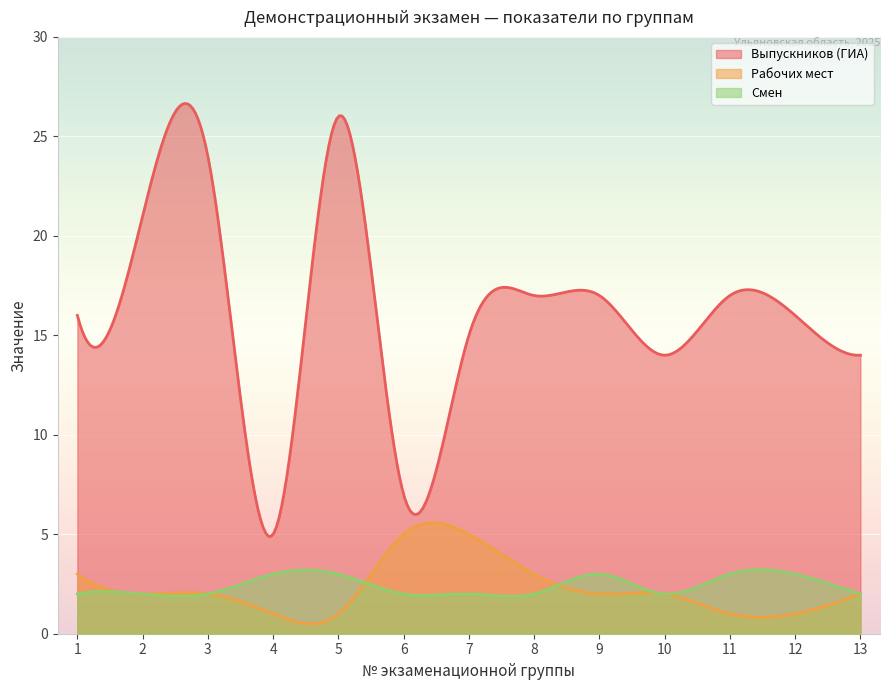

True or false: Смен and Выпускников (ГИА) cross at least once.

False